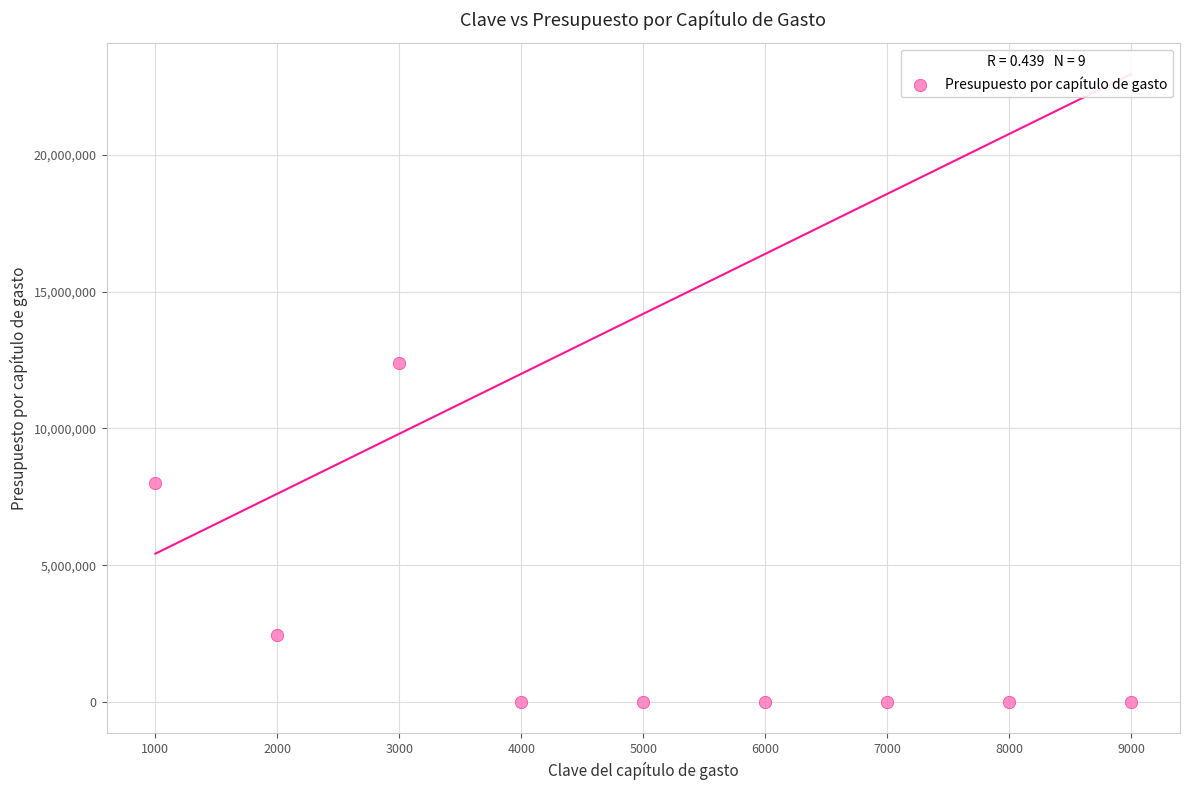

What is the average X value?

5000